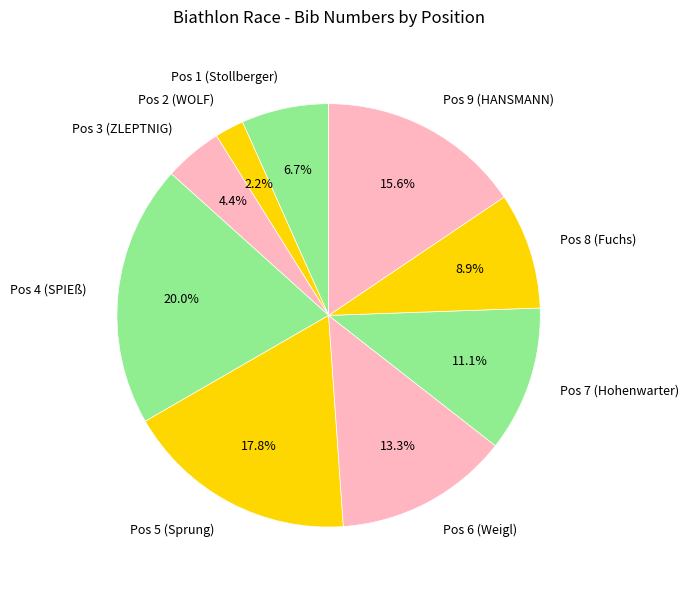

Which slice is the largest?

Pos 4 (SPIEß)